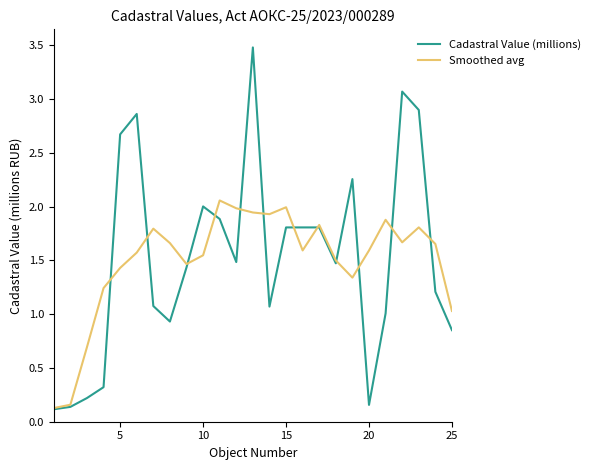

List the series in order of their peak value, highest first.

Cadastral Value (millions), Smoothed avg